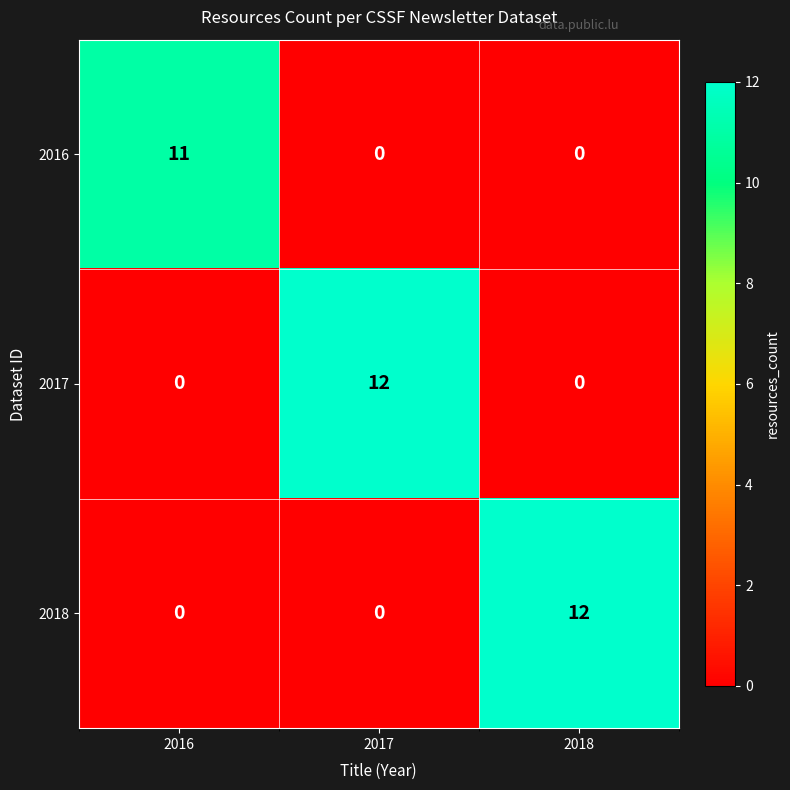

What is the average value of the 2018 series?

4